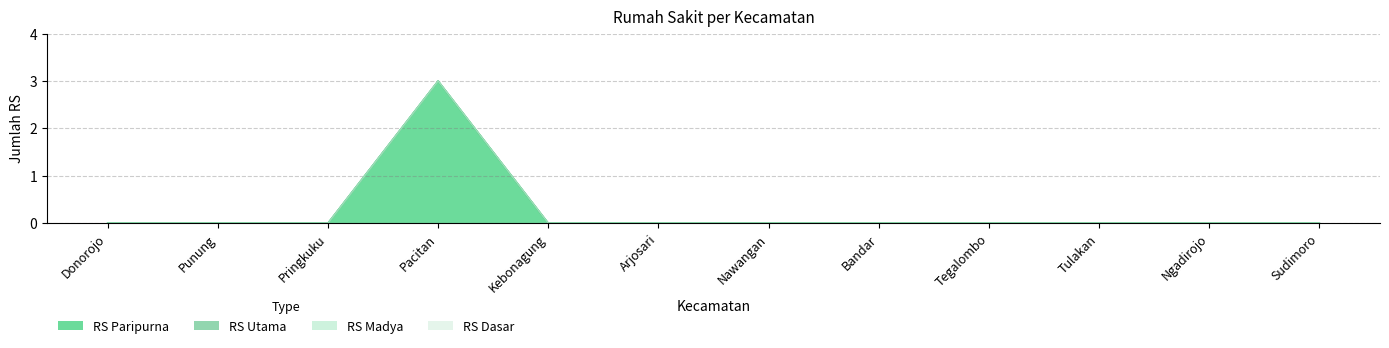

What position from the right is Pringkuku?

10